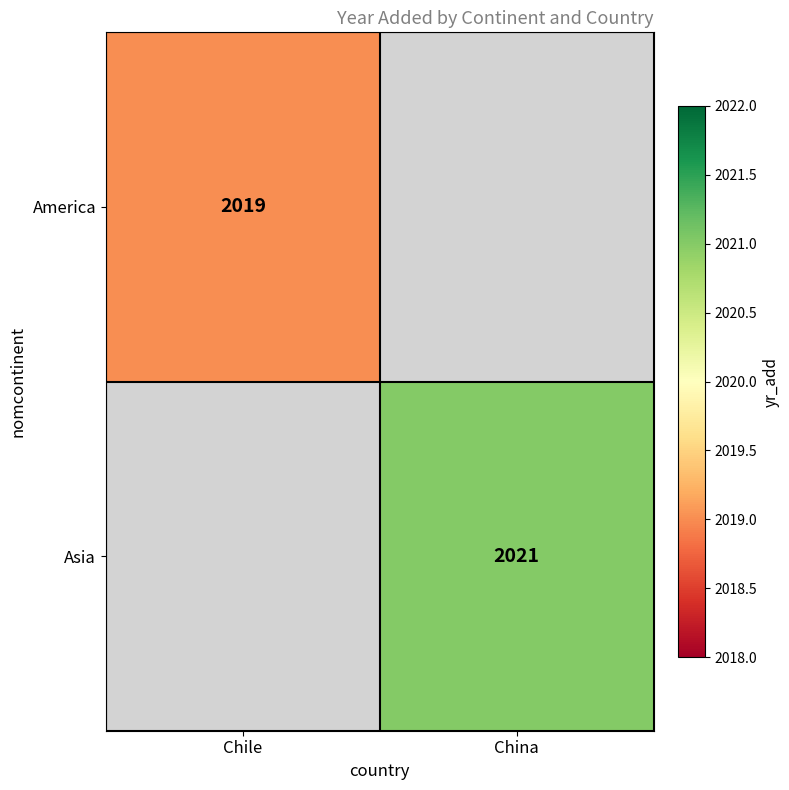

At how many categories does at least one series exceed 2020?

1